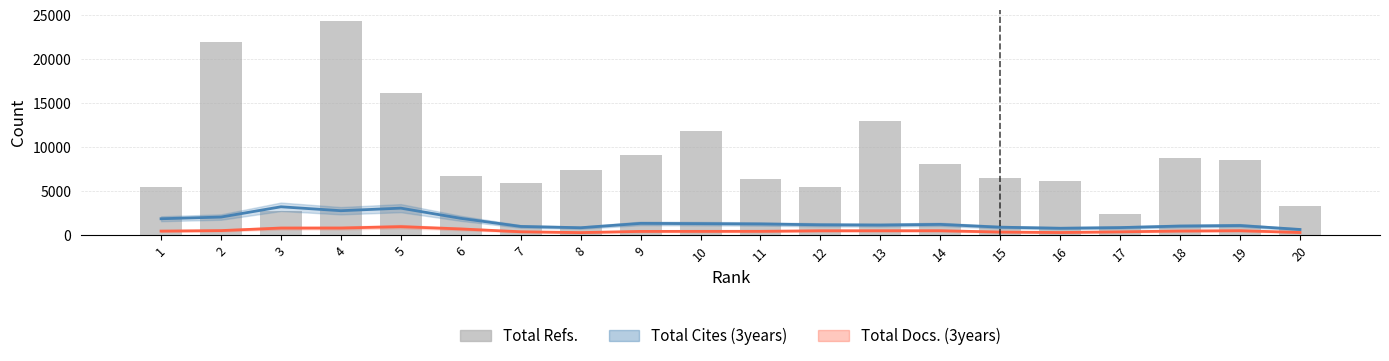

True or false: the data shows 12641 at 14.

False